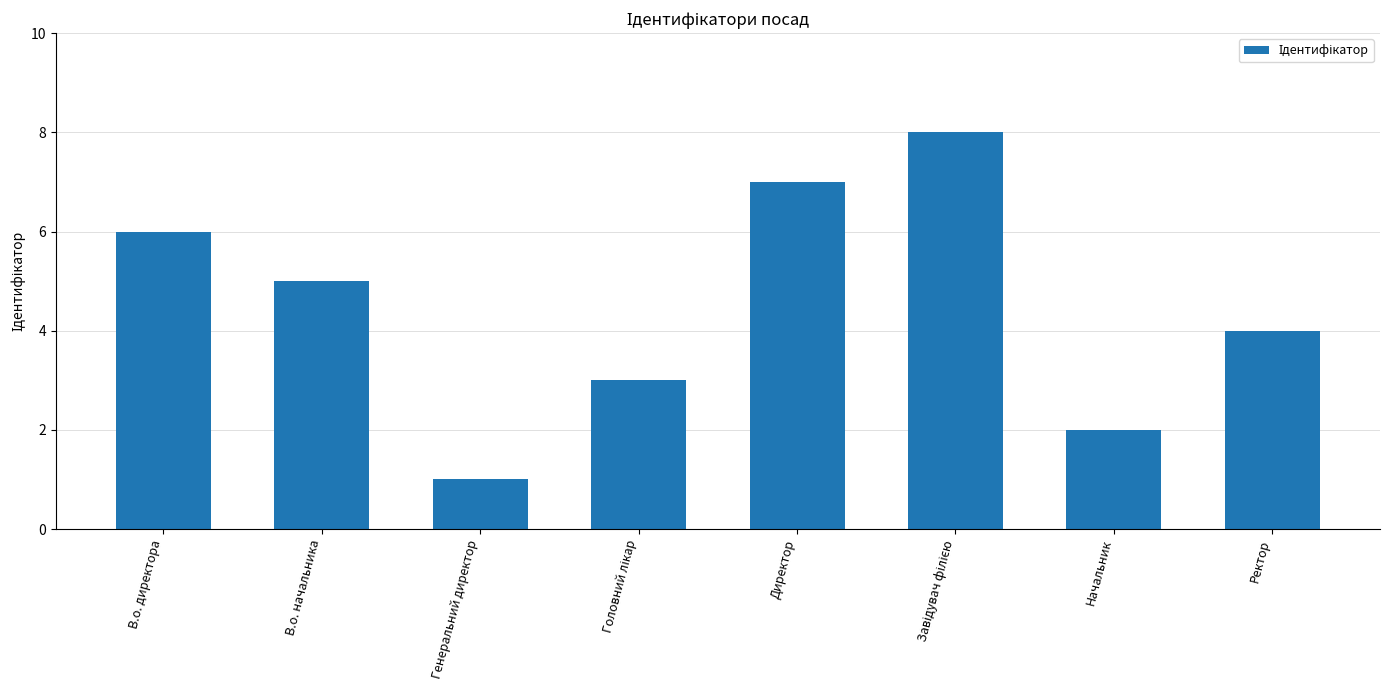

Where is the data nearest to the value 4?

Ректор